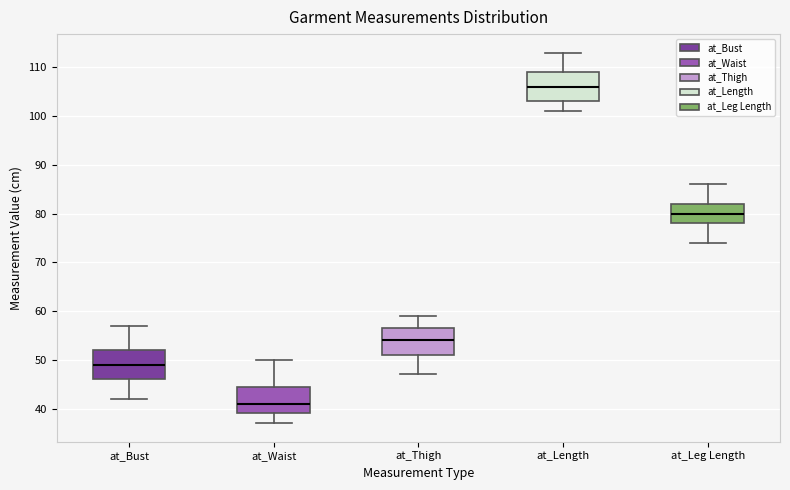

Reading left to right, read every box against the y-axis: the position of its median line, the range the box covers, and the ends of its whiskers. The values are not printed on the chart, so give them approximately, as read against the axis.

at_Bust: median 49, box 46 to 52, whiskers 42 to 57
at_Waist: median 41, box 39 to 45, whiskers 37 to 50
at_Thigh: median 54, box 51 to 57, whiskers 47 to 59
at_Length: median 106, box 103 to 109, whiskers 101 to 113
at_Leg Length: median 80, box 78 to 82, whiskers 74 to 86